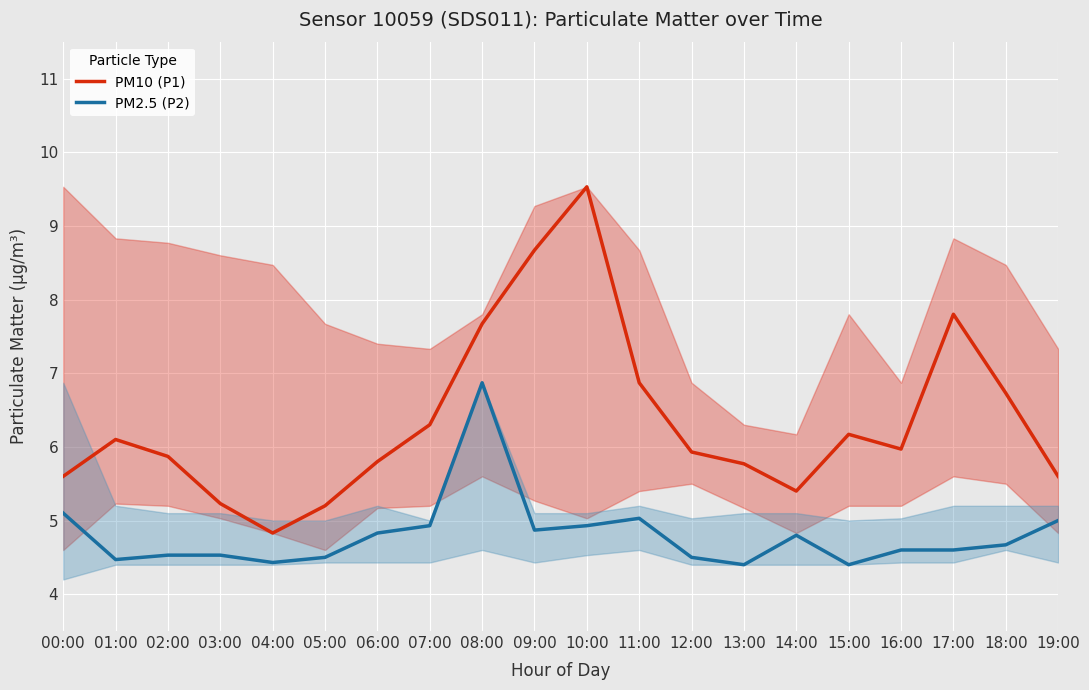

Where is the first local minimum for PM10 (P1)?

04:00